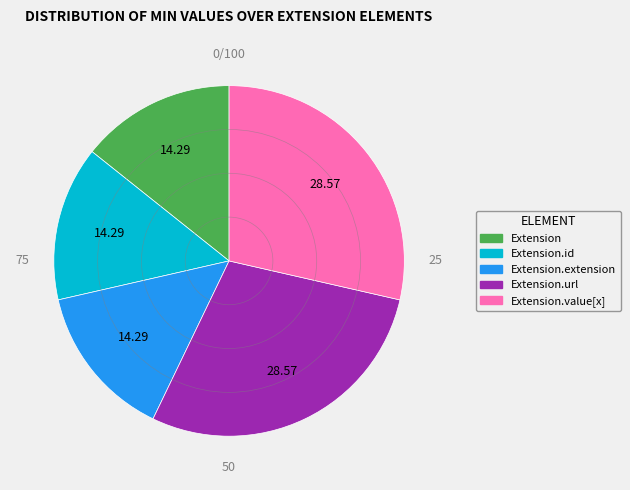

Is there any slice that represents more than half of the pie?

No